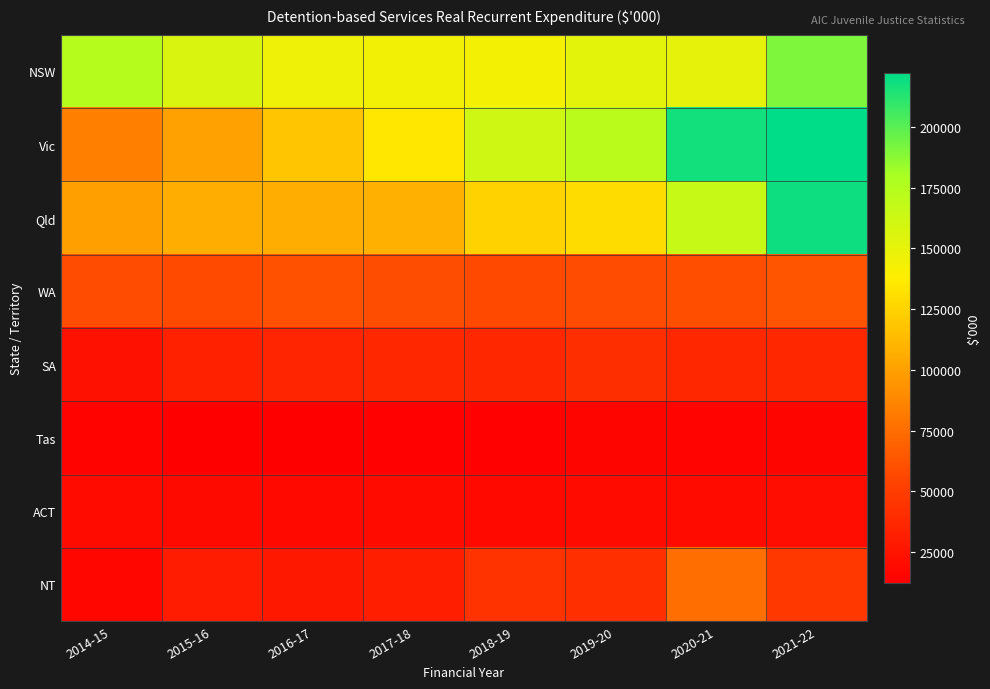

Which series has the widest spread of values?

Vic